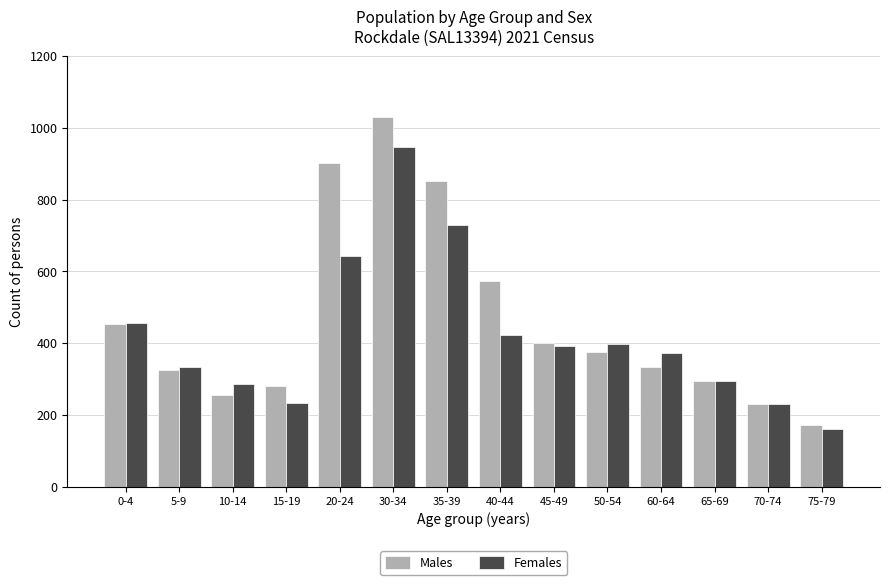

What is the label of the 13th bar from the right?

5-9